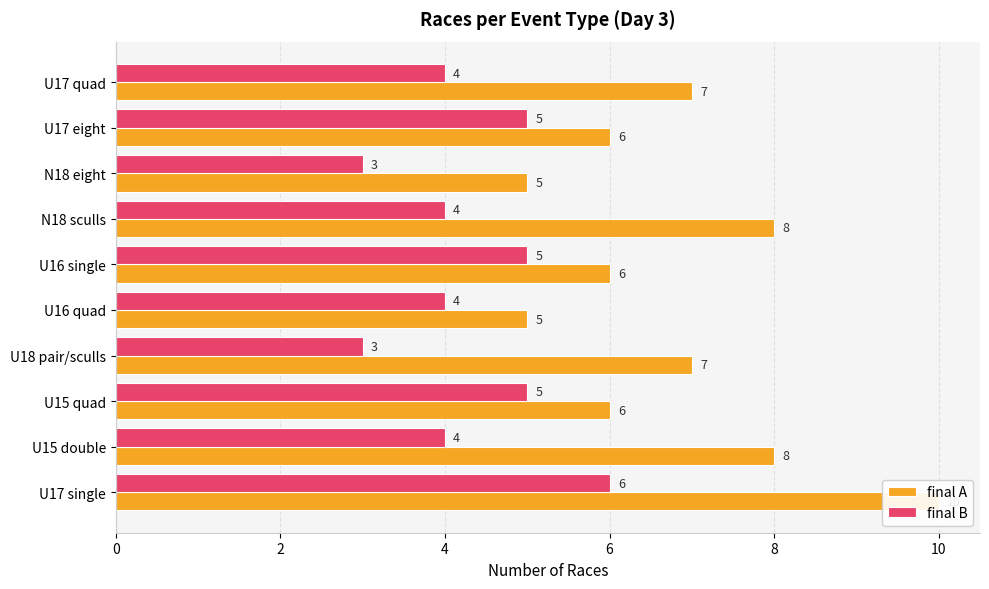

How many bars are there in each group?

2